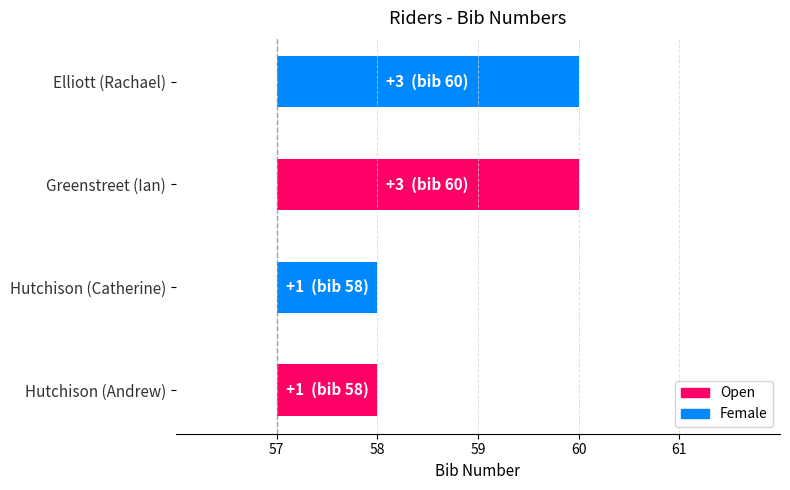

What is the difference between the second highest and minimum values?

2